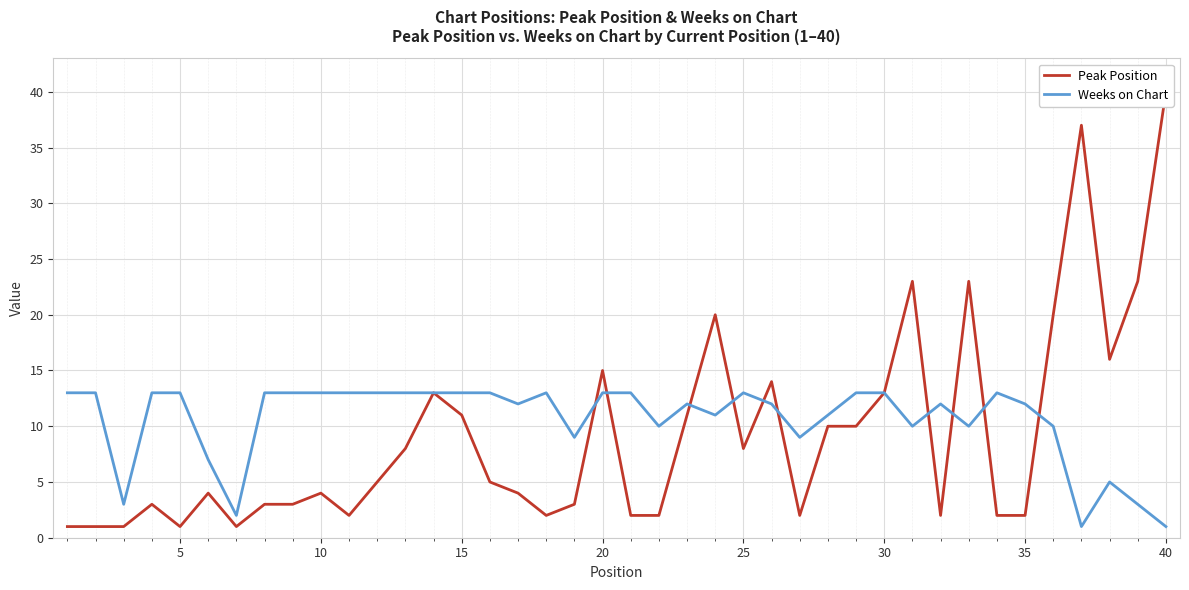

The Weeks on Chart series shows 21 at 10. True or false?

False